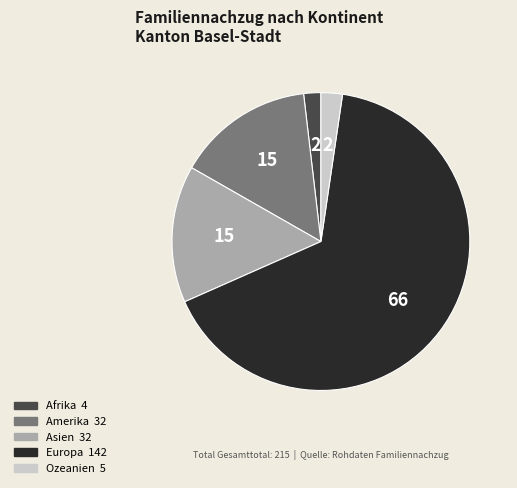

How many segments does this pie chart have?

5